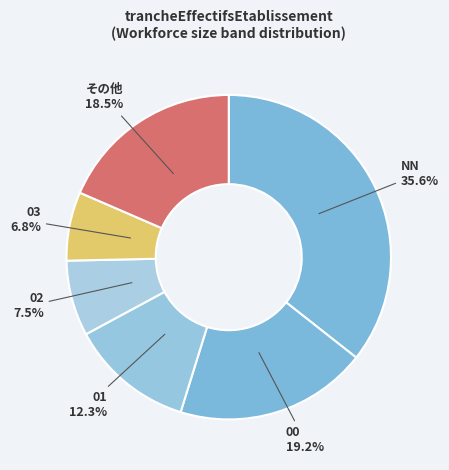

Does 01 account for over 50% of the chart?

No